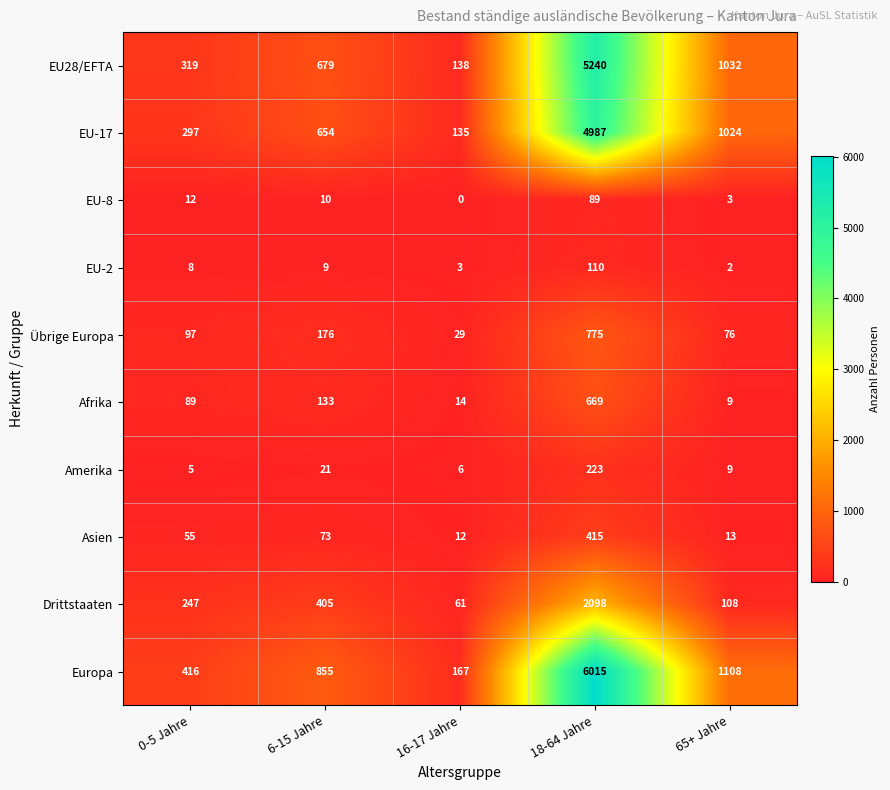

At which category does the chart reach its minimum across all series?

16-17 Jahre